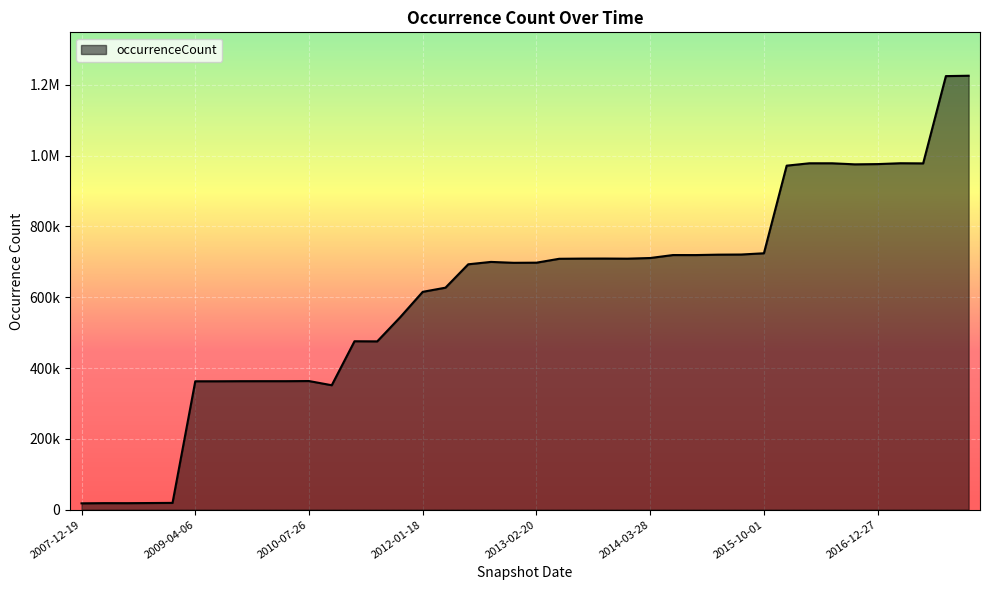

Does the chart display data point markers on the line(s)?

No